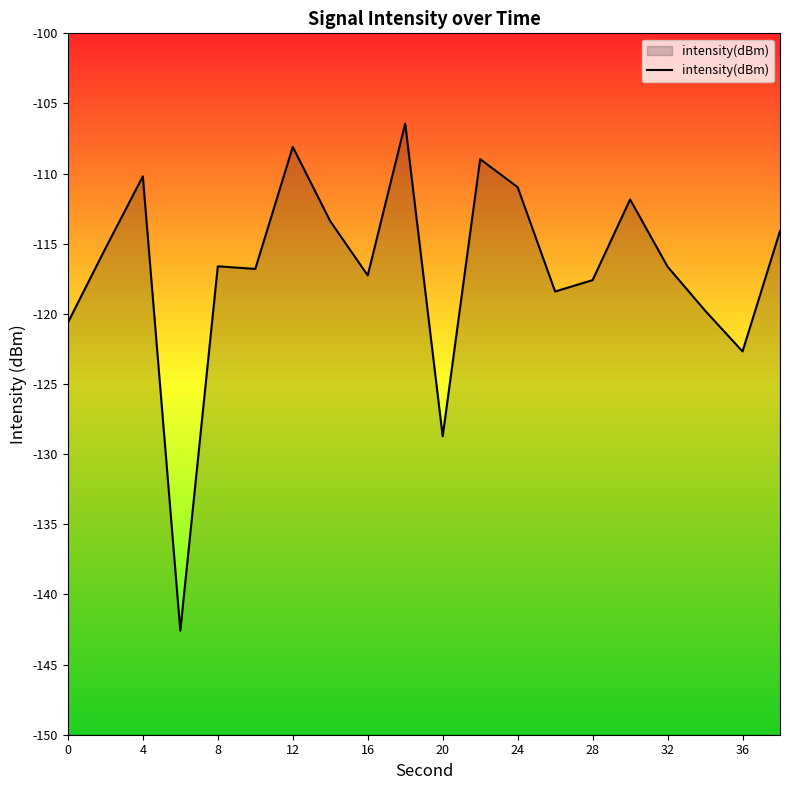

At which label is the value closest to -124?

36